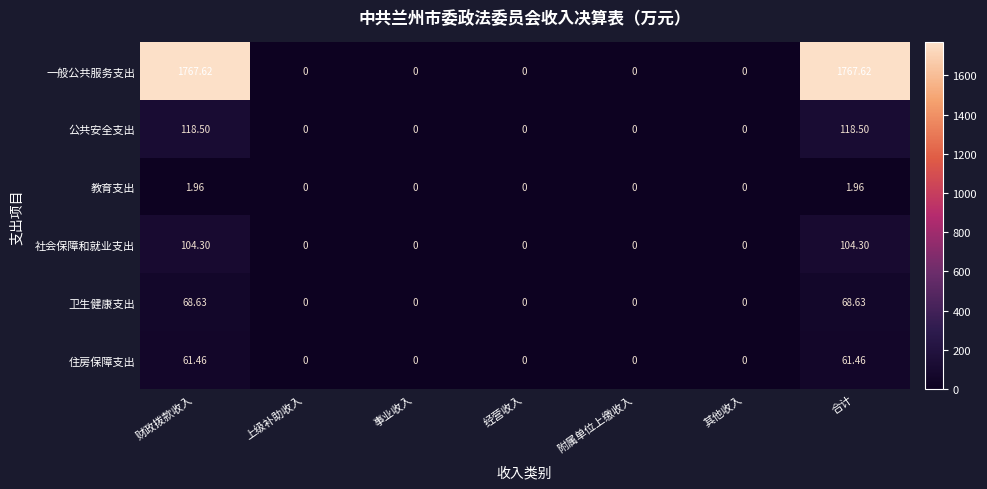

At 财政拨款收入, list the series in order from largest to smallest.

一般公共服务支出, 公共安全支出, 社会保障和就业支出, 卫生健康支出, 住房保障支出, 教育支出